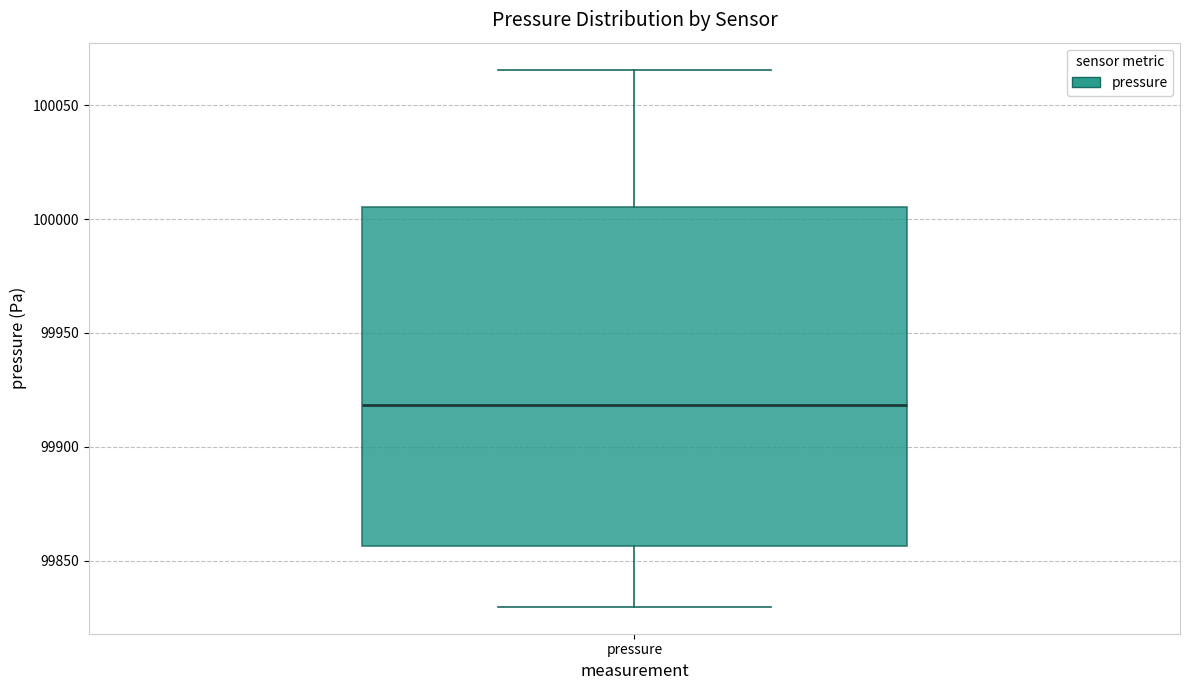

Read this box plot against the y-axis: the position of the median line, the range covered by the box, and the ends of both whiskers. The values are not printed on the chart, so give them approximately, as read against the axis.

median 99920, box 99855 to 100005, whiskers 99830 to 100065